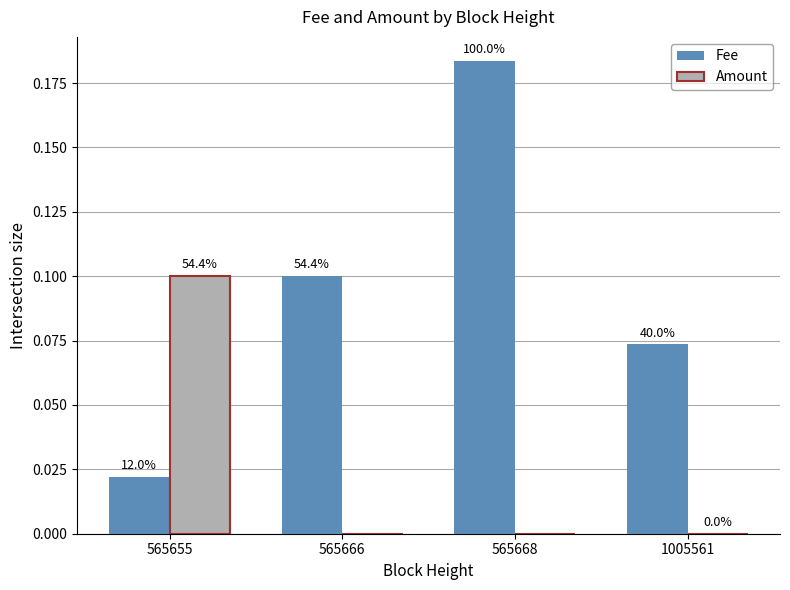

What are all the series names shown in the legend?

Fee, Amount